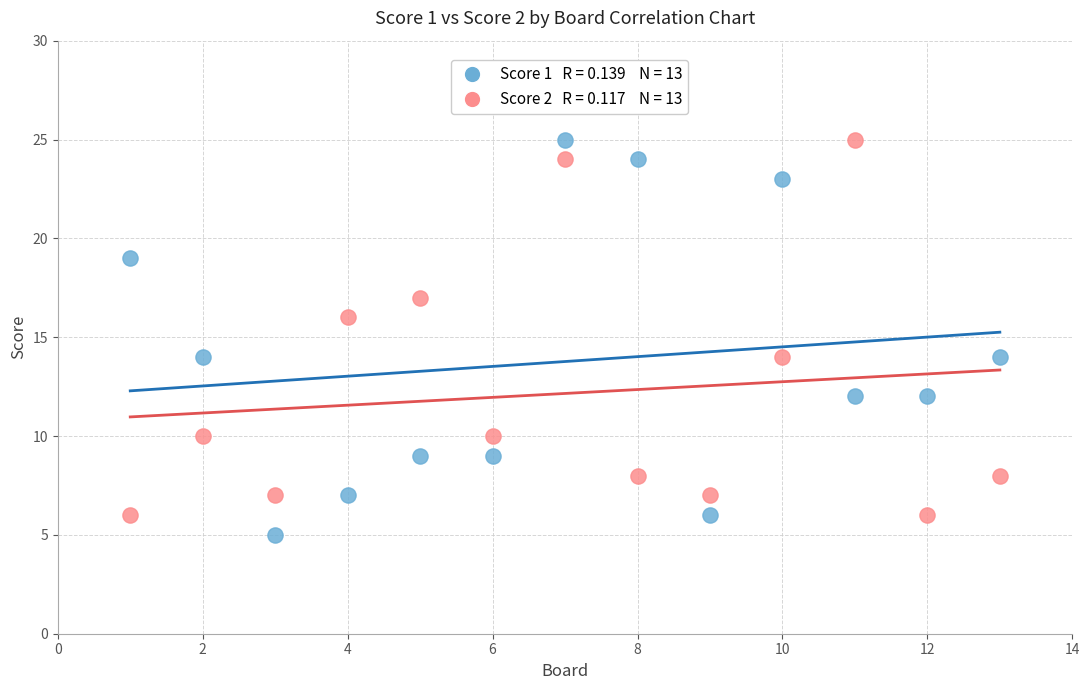

Across all data points, what is the range of X values (max minus min)?

12